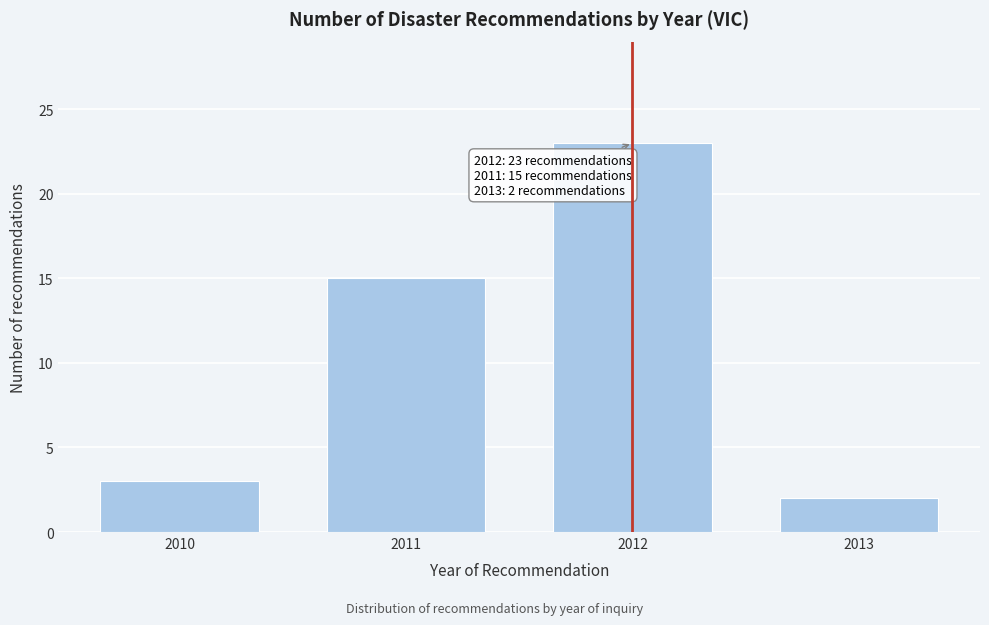

Reading left to right, extract all data points from this chart.

3	15	23	2